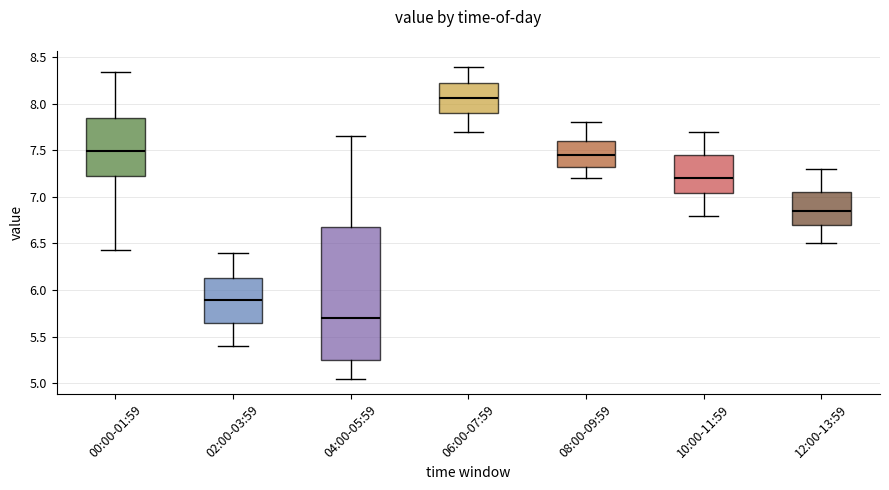

Which box has the highest median line?

06:00-07:59